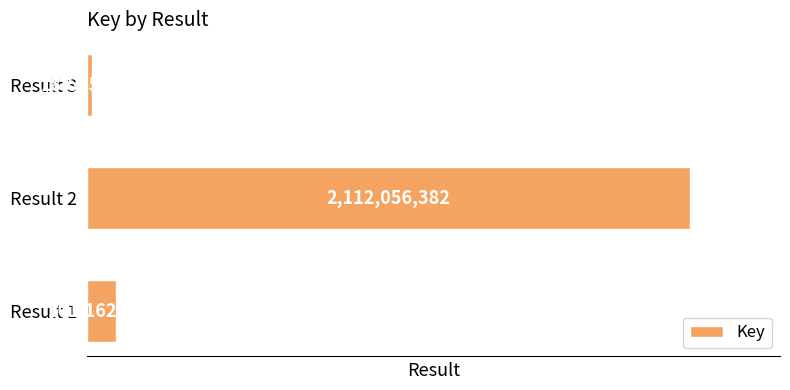

How many categories are shown in the chart?

3